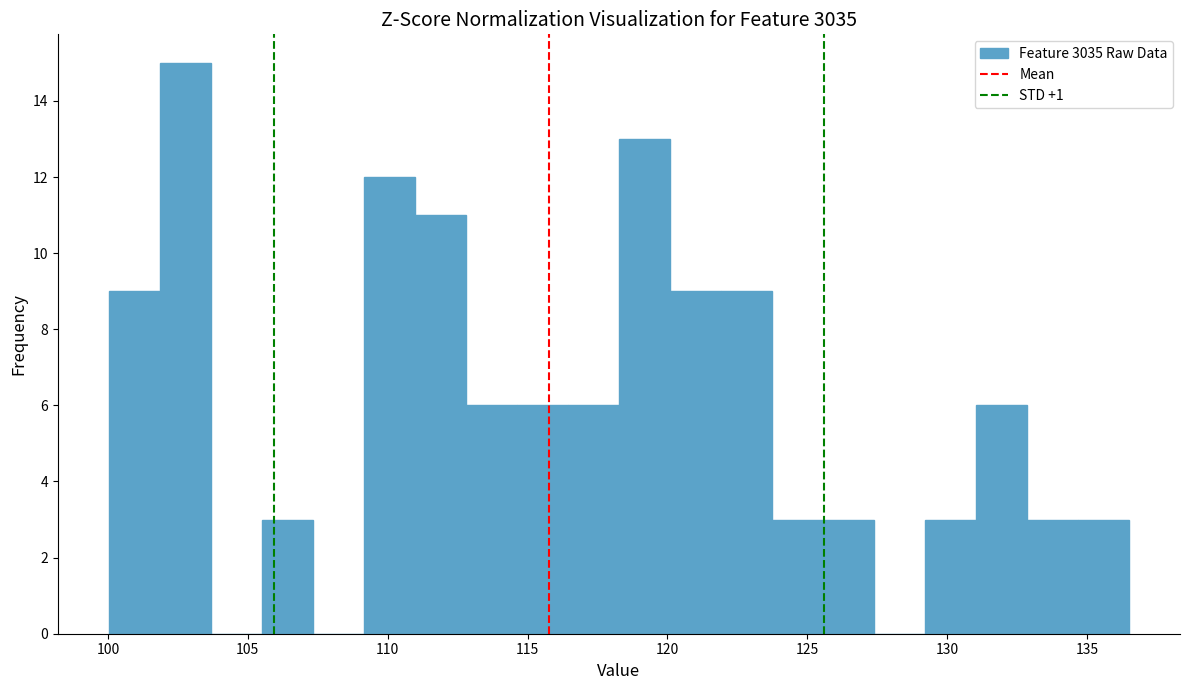

Around what value on the x-axis is the tallest bar? Give the approximate position of its centre, as read against the axis.

103.0